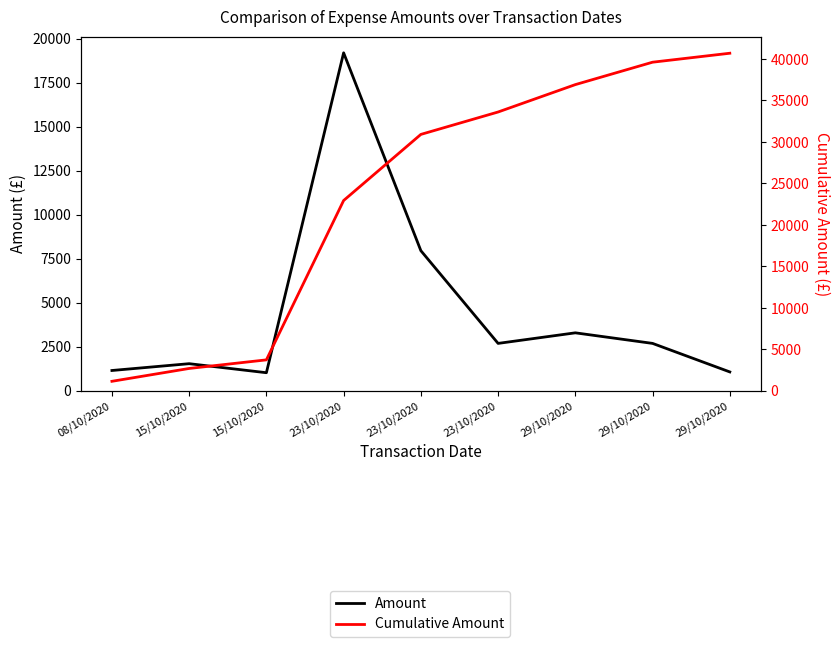

How many categories are shown in the chart?

9